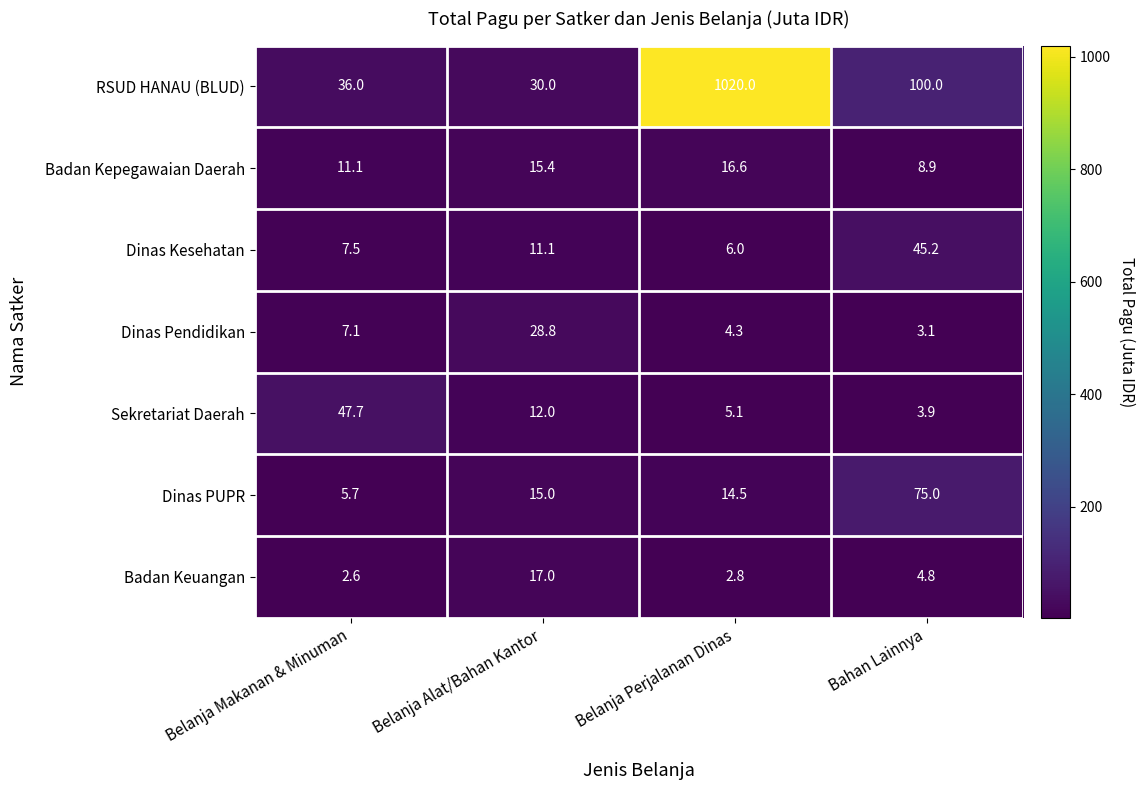

Reading left to right, list all the values displayed in this chart.

RSUD HANAU (BLUD): 36.0	30.0	1020.0	100.0
Badan Kepegawaian Daerah: 11.1	15.4	16.6	8.9
Dinas Kesehatan: 7.5	11.1	6.0	45.2
Dinas Pendidikan: 7.1	28.8	4.3	3.1
Sekretariat Daerah: 47.7	12.0	5.1	3.9
Dinas PUPR: 5.7	15.0	14.5	75.0
Badan Keuangan: 2.6	17.0	2.8	4.8